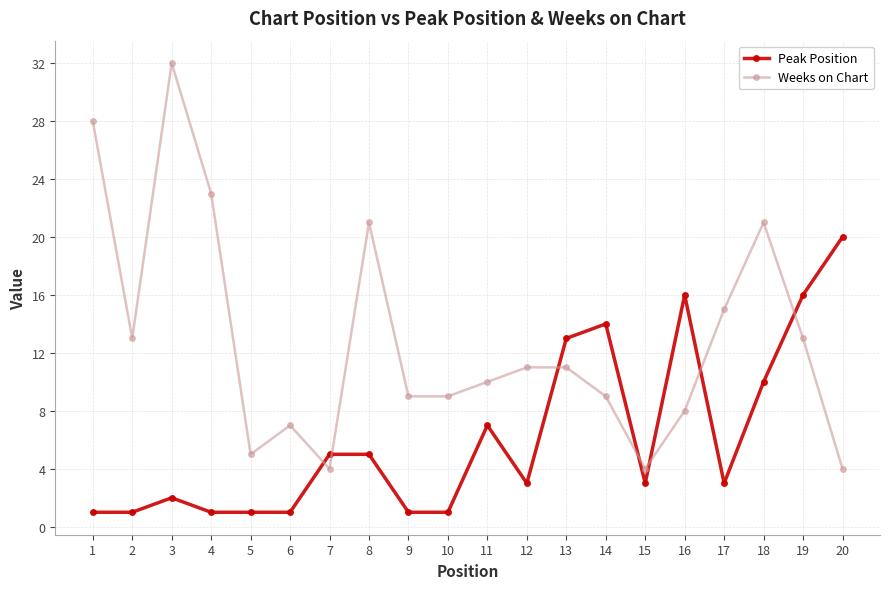

What is the lowest value of the Weeks on Chart series?

4